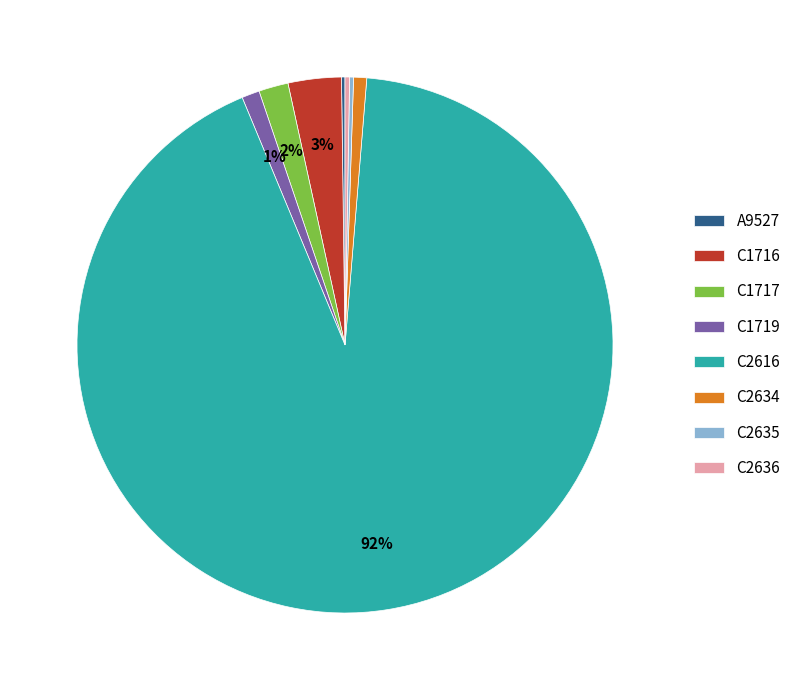

To the nearest percent, what is the combined percentage of C1719 and C2616?

94%